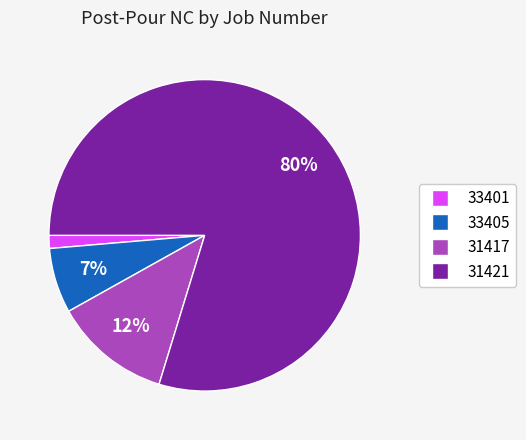

Is there a majority slice in this chart?

Yes